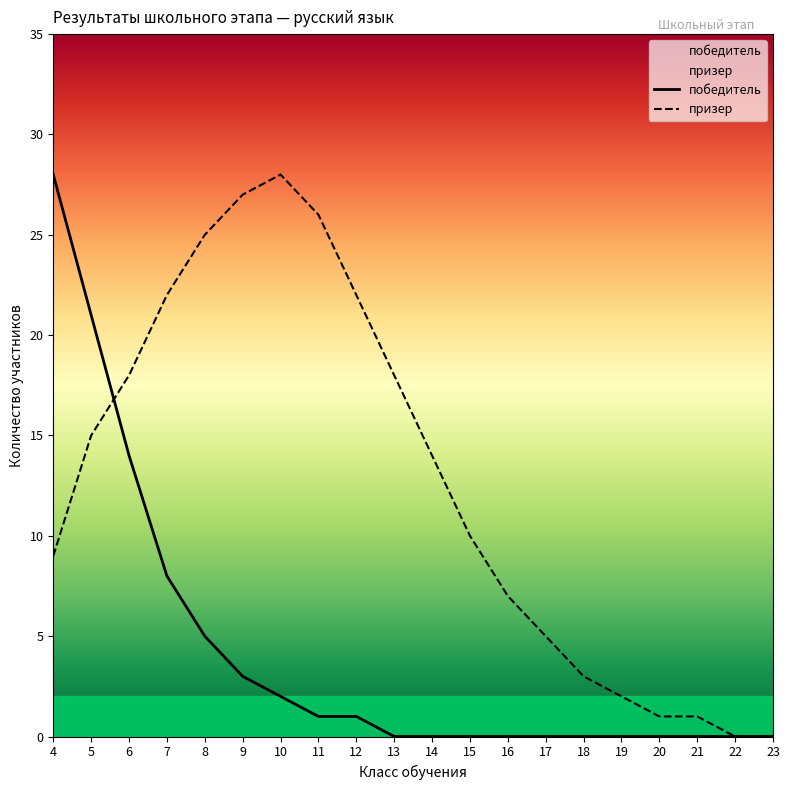

List the series in order of their overall mean, lowest first.

победитель, призер